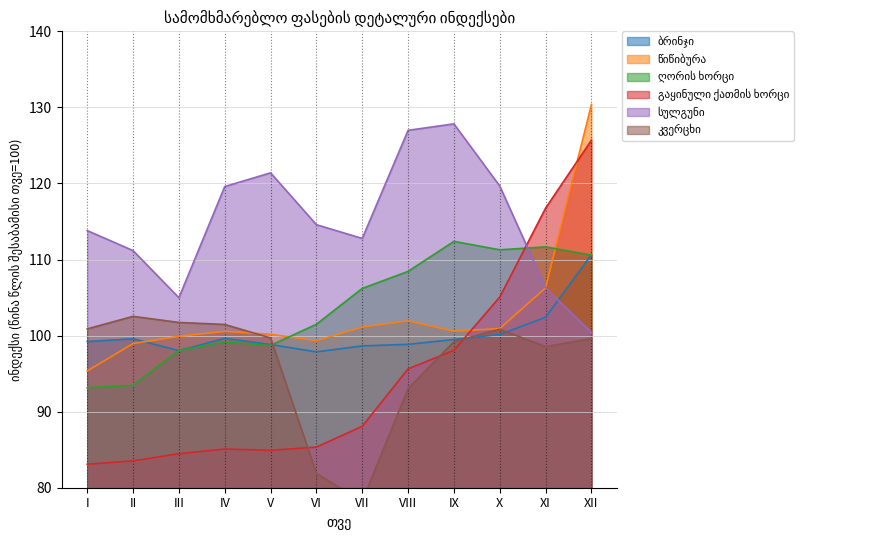

At which label is გაყინული ქათმის ხორცი closest to 104?

X